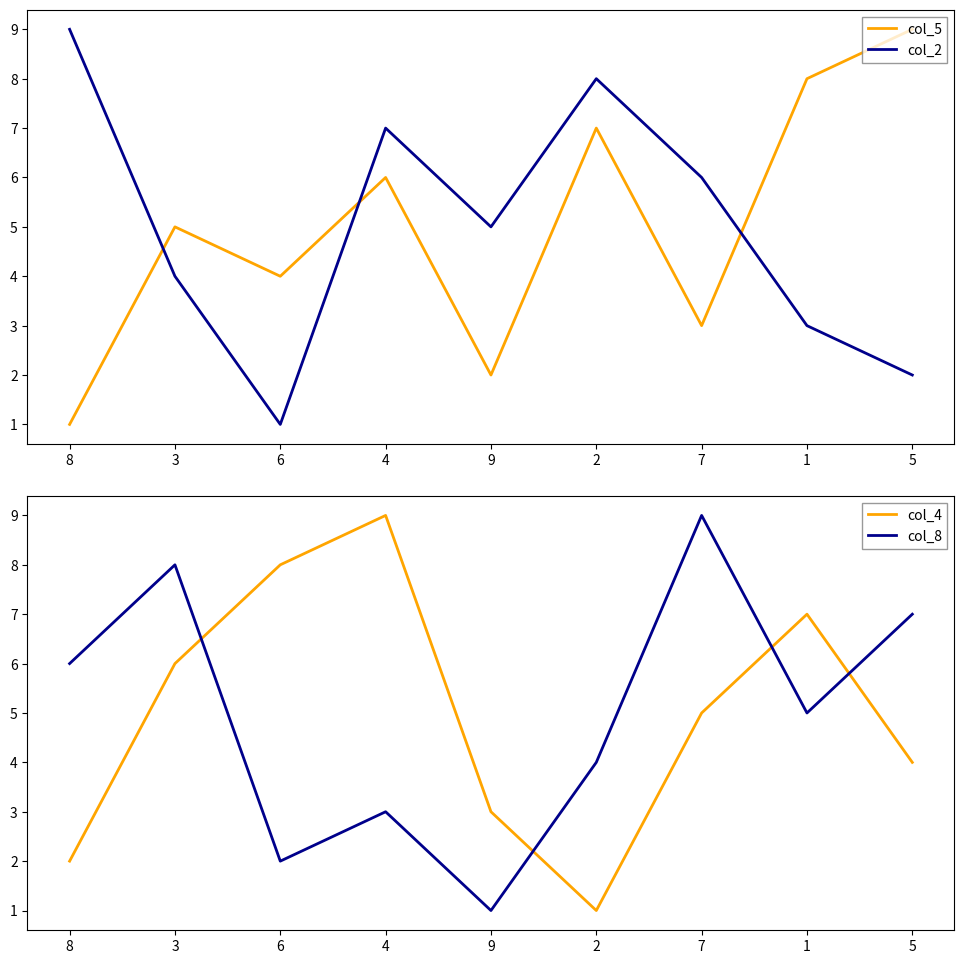

What is the label of the 3rd point from the right?

7